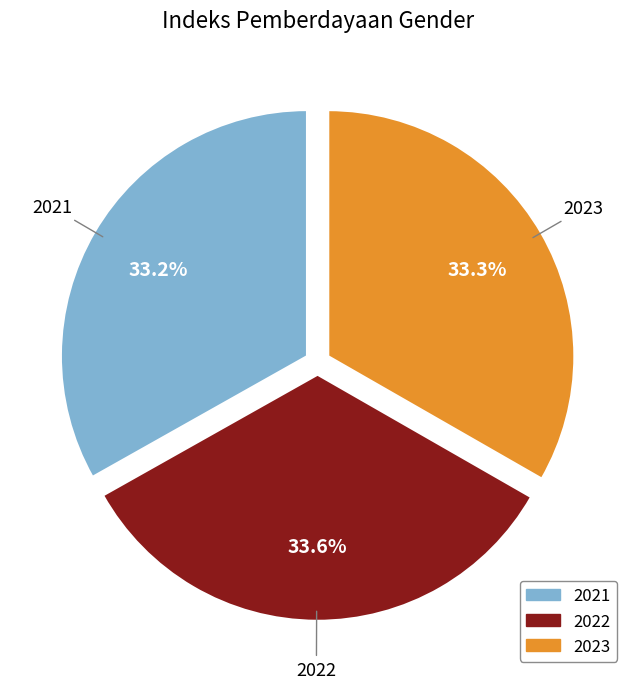

What percentage is the 2021 slice, to the nearest percent?

33%